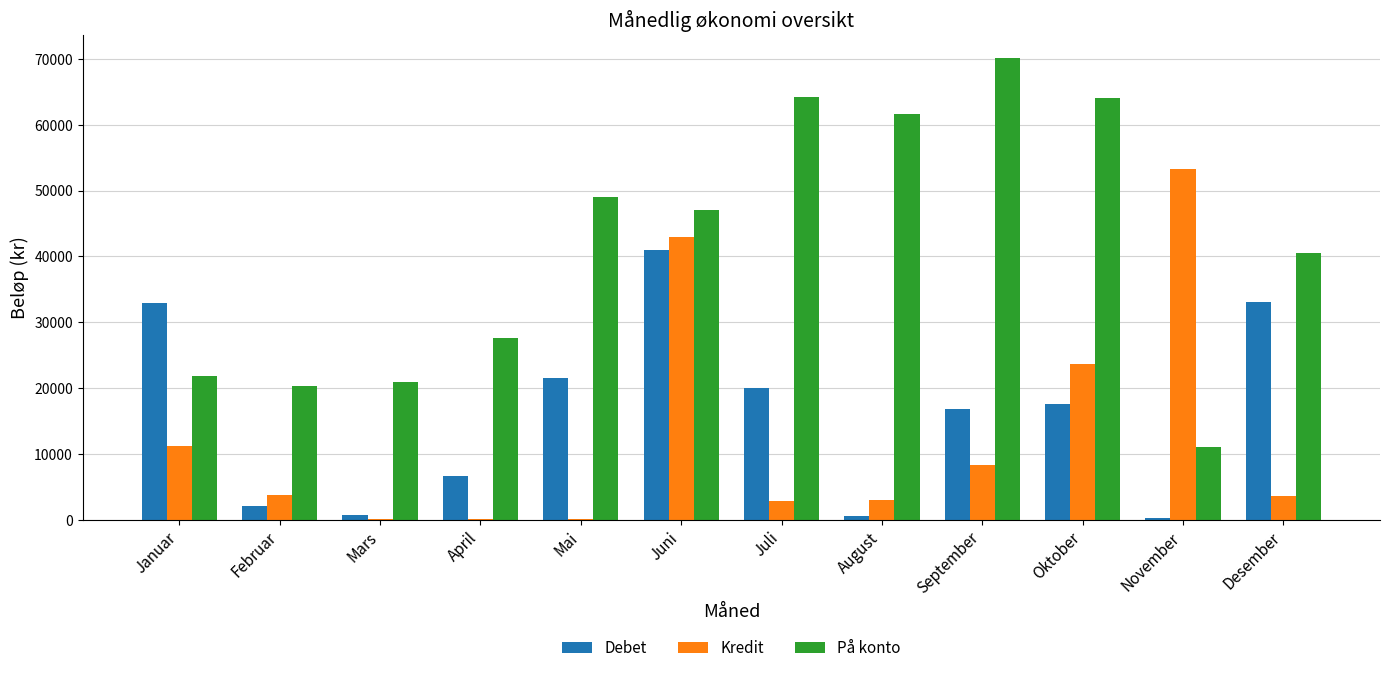

What is the sum of all På konto values?

498093.5